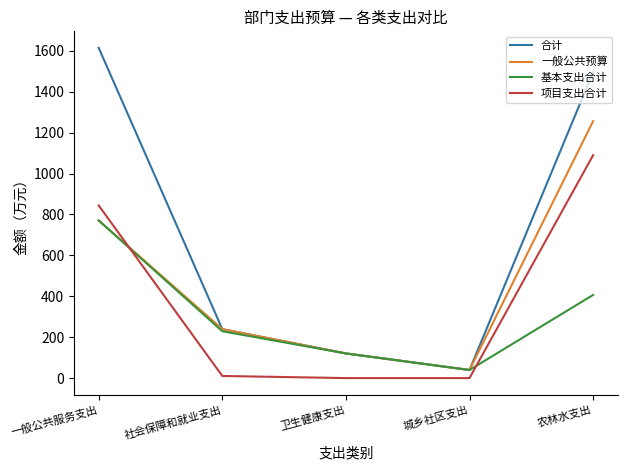

Where does the 项目支出合计 series first go above 10?

一般公共服务支出